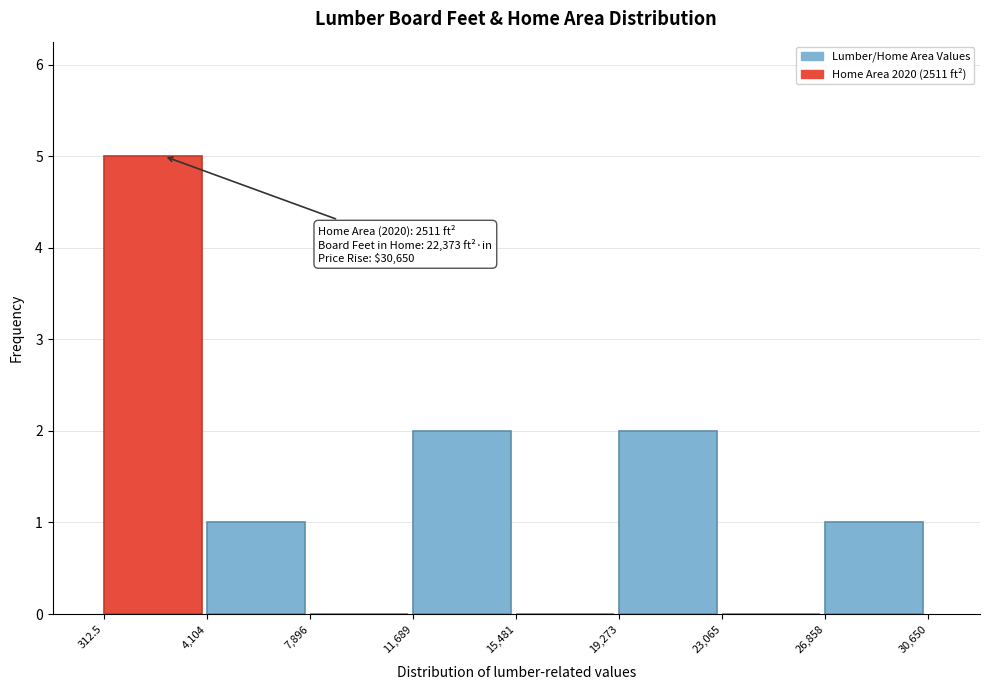

Which range on the x-axis has the tallest bar?

312.5 to 4,104